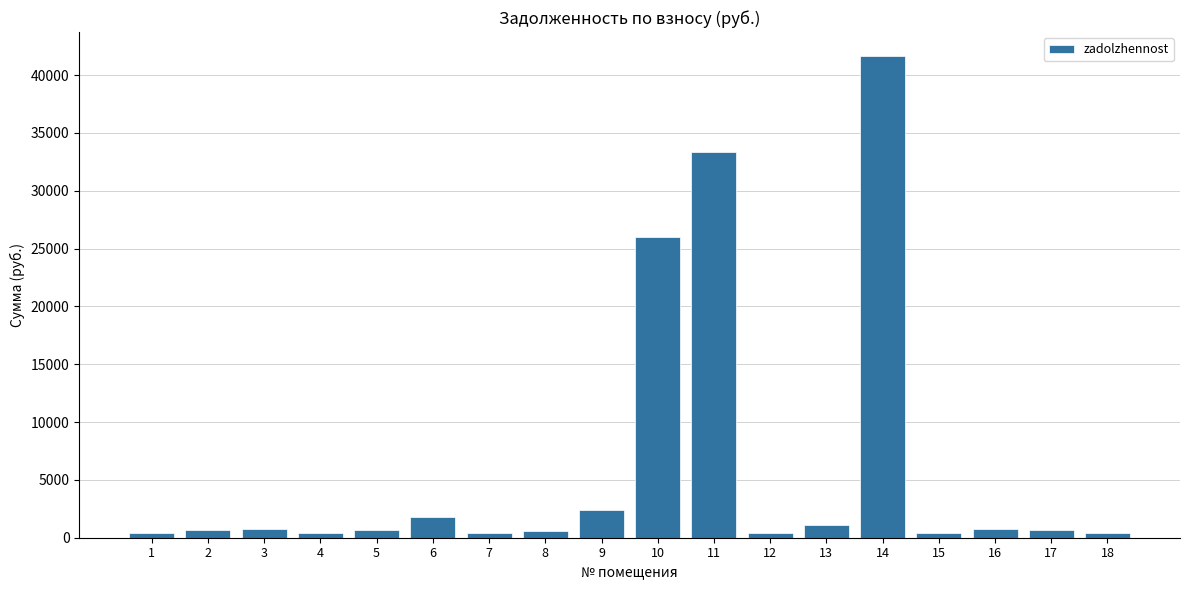

What is the sum of all values?

112772.8